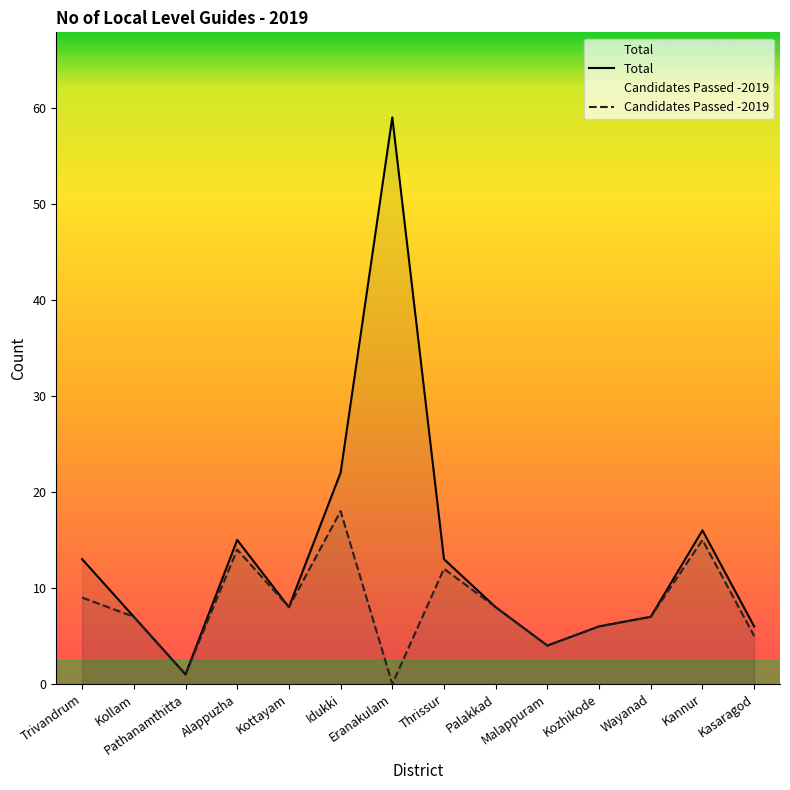

The Total series shows 6 at Kozhikode. True or false?

True